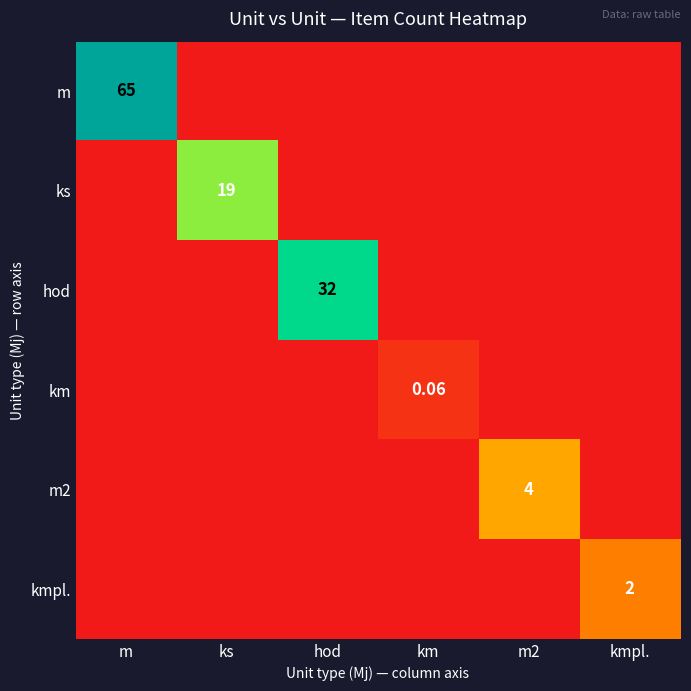

Which series changed the most between m and ks?

m